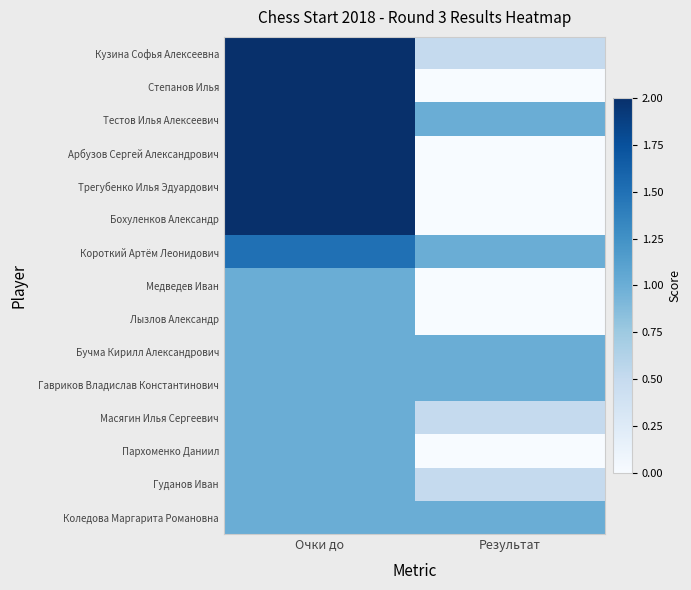

How many series are shown in this chart?

15